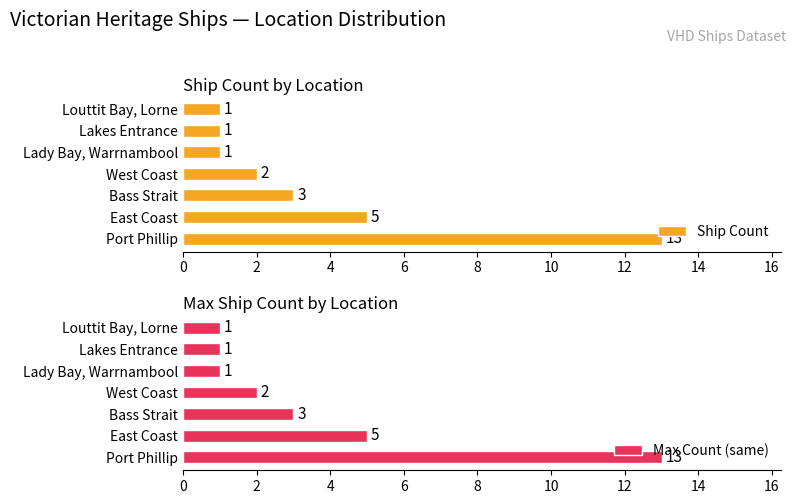

What is the value of the Ship Count bar at the 2nd from the left?

5